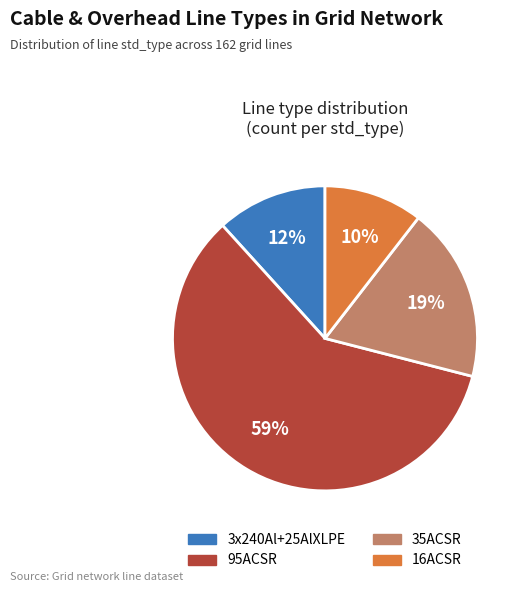

Combined, do 95ACSR and 16ACSR account for over 50%?

Yes